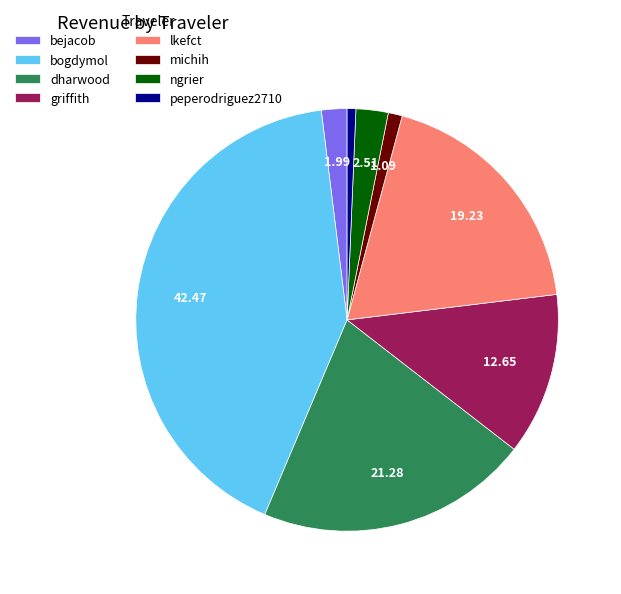

How many slices are in this pie chart?

8